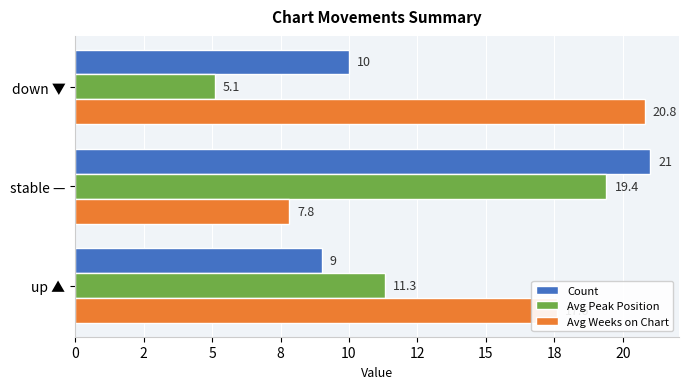

What are all the series names shown in the legend?

Count, Avg Peak Position, Avg Weeks on Chart